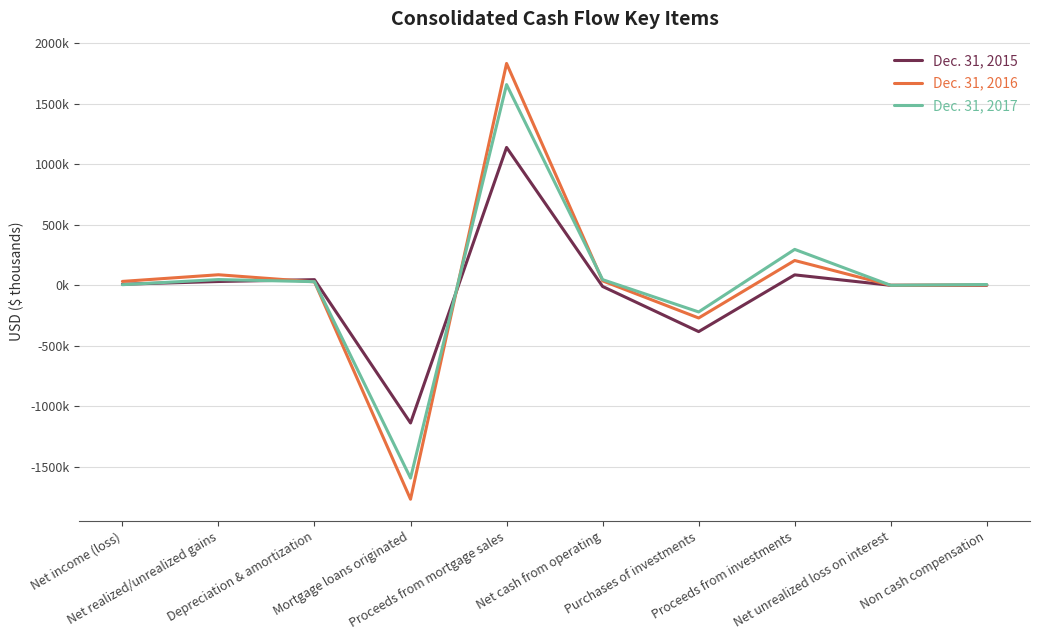

Which series has the widest spread of values?

Dec. 31, 2016